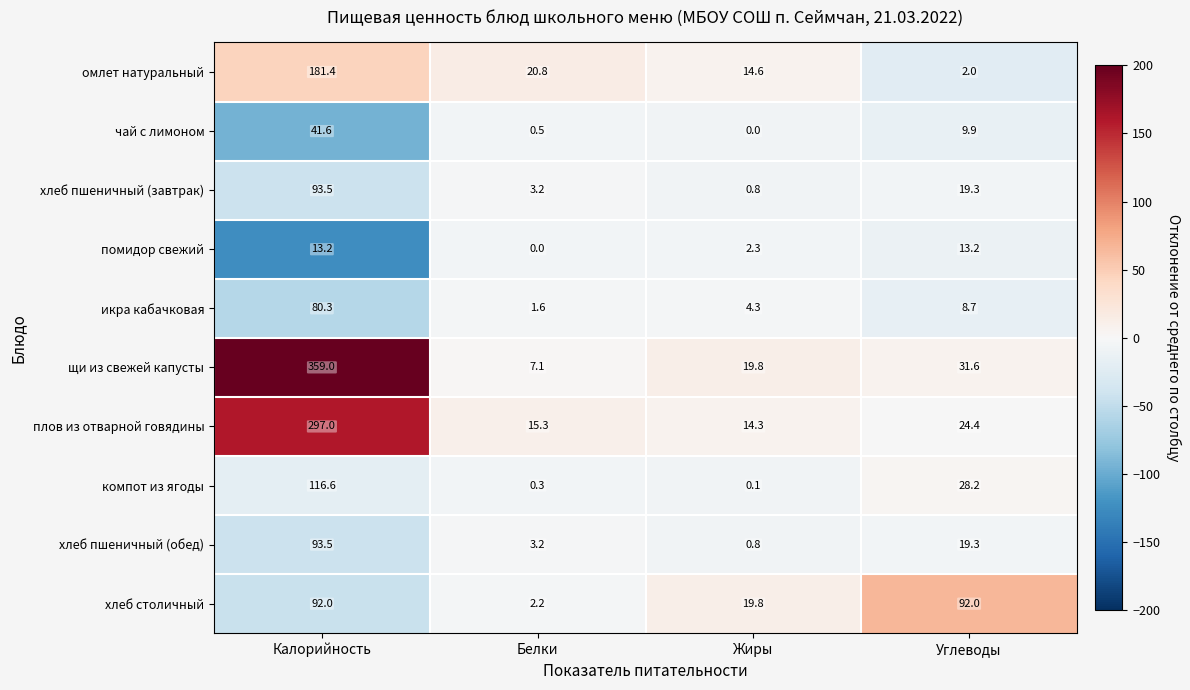

Where does the помидор свежий series first go above 13?

Калорийность